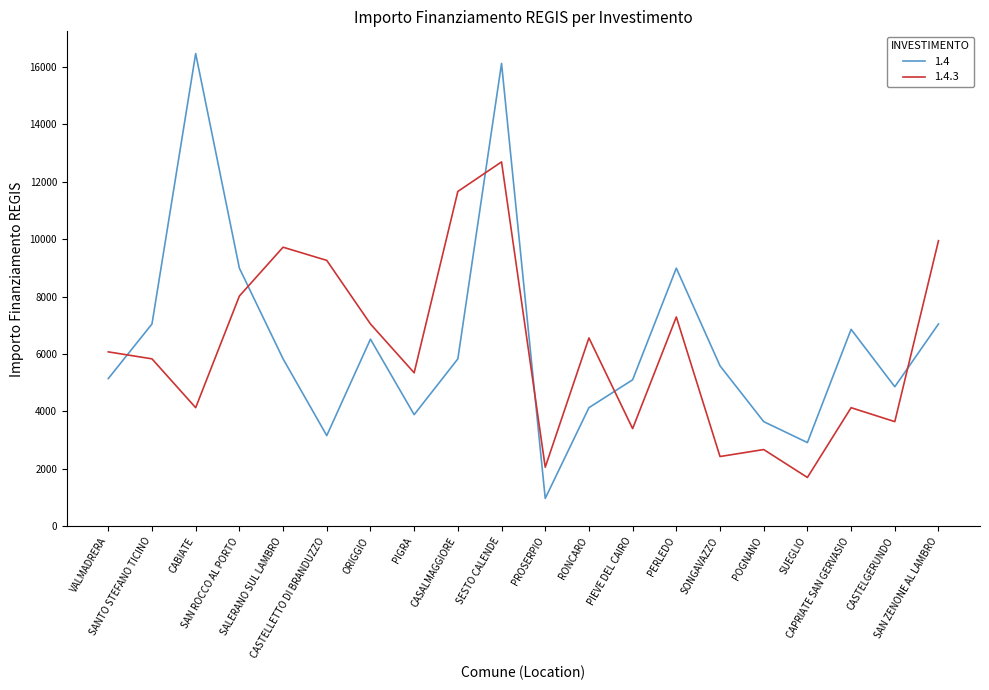

List the series in order of their overall mean, lowest first.

1.4.3, 1.4